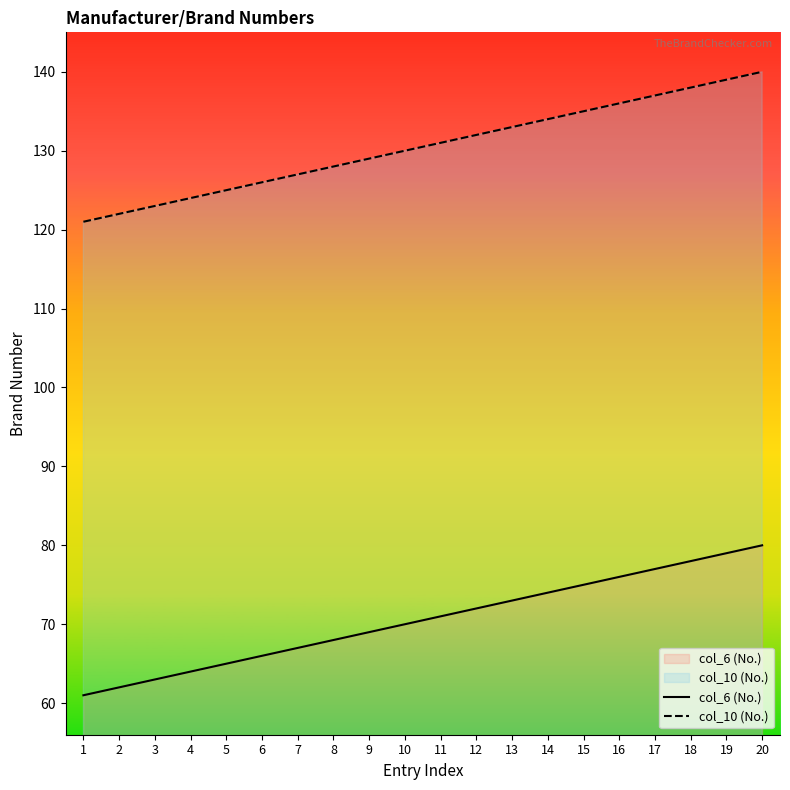

What is the sum of all col_6 (No.) values?

1410